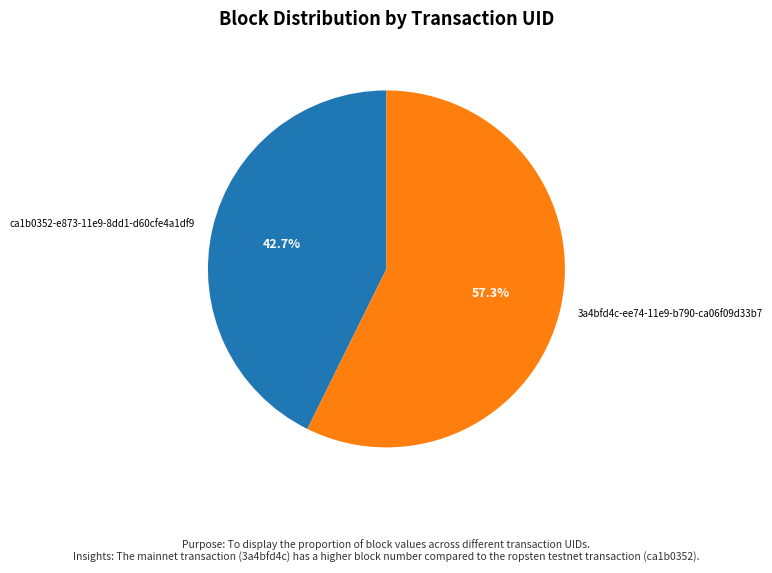

Which has a higher value, 3a4bfd4c-ee74-11e9-b790-ca06f09d33b7 or ca1b0352-e873-11e9-8dd1-d60cfe4a1df9?

3a4bfd4c-ee74-11e9-b790-ca06f09d33b7